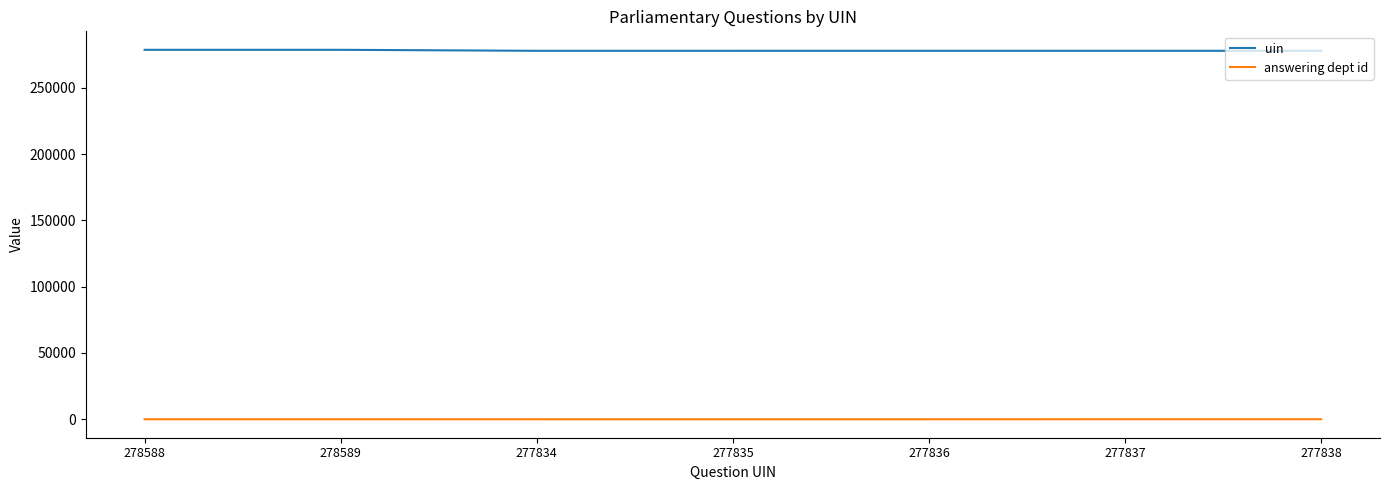

How many series are shown in this chart?

2